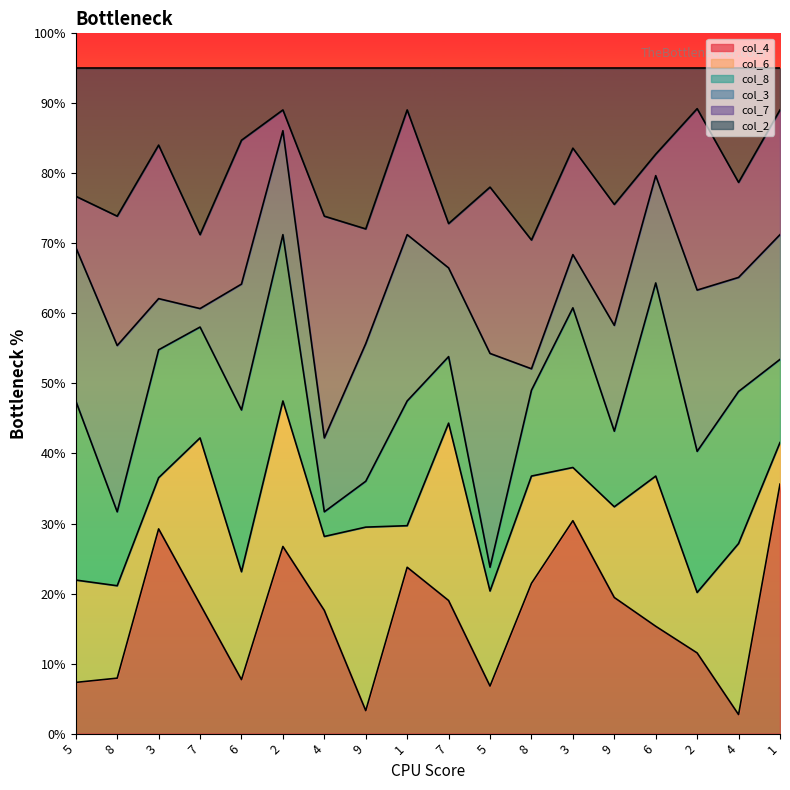

Is the value of col_4 at 6 greater than the value of col_8 at 6?

No